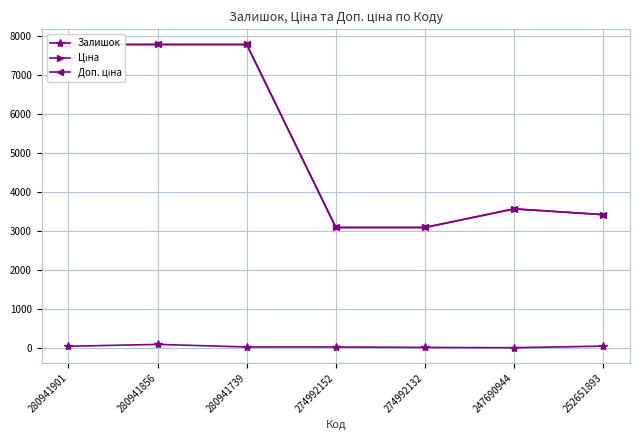

Which label corresponds to the smallest value in the chart?

247690944